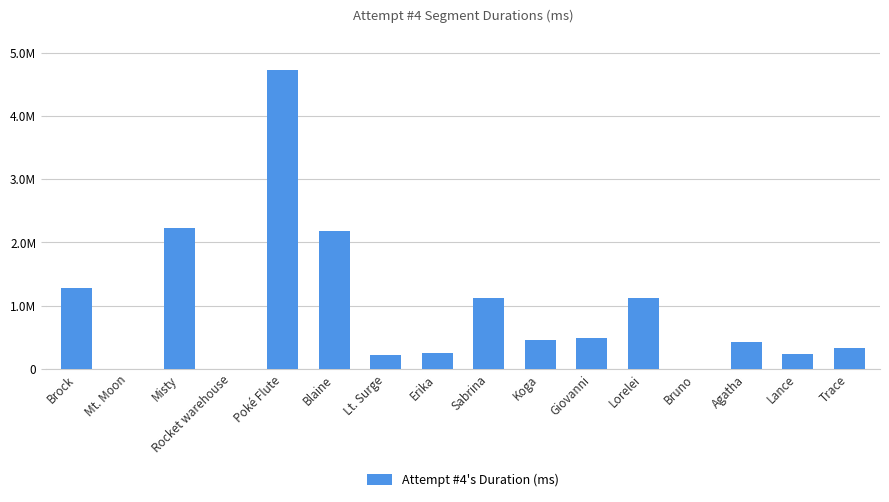

At which label is the value closest to 2365776?

Misty